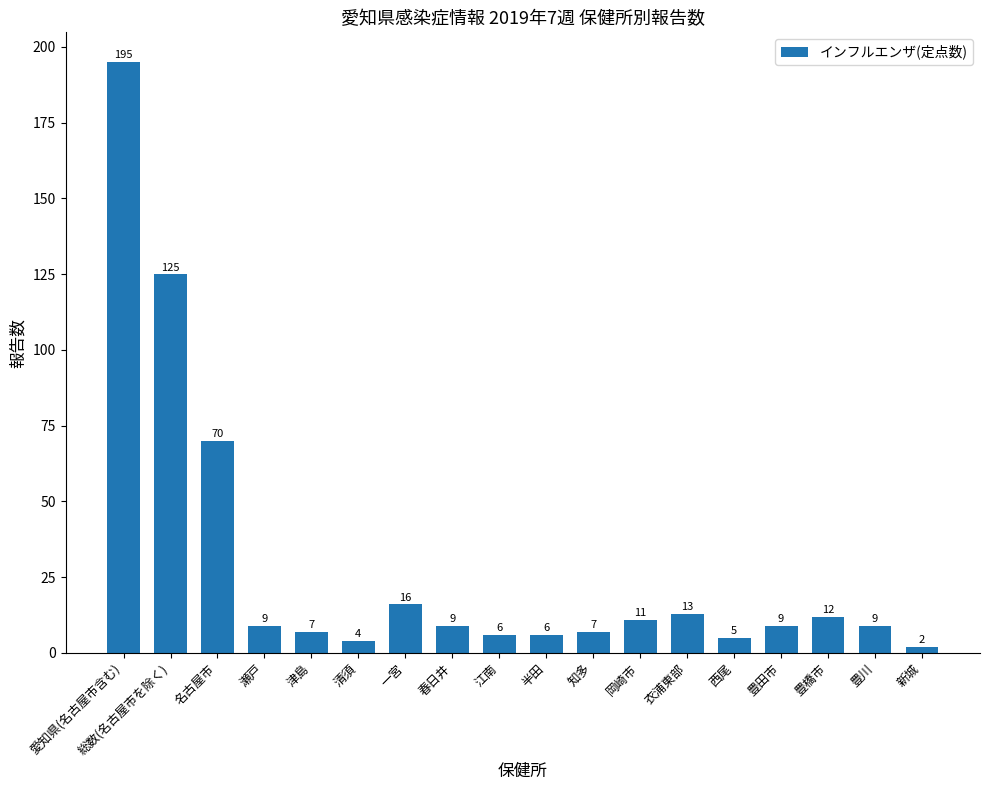

What is the difference between the maximum and minimum values?

193